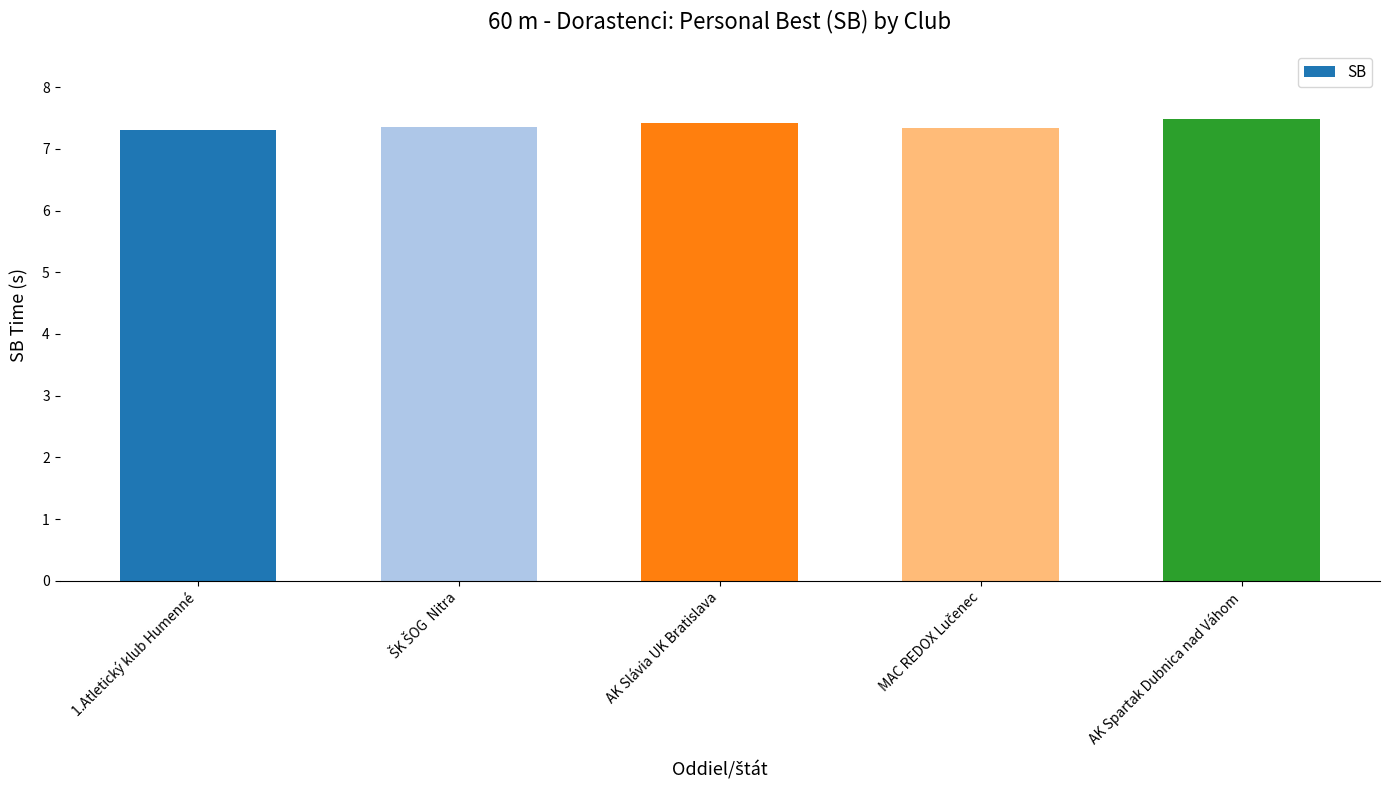

What is the ratio of the value at AK Spartak Dubnica nad Váhom to the value at AK Slávia UK Bratislava?

1.0